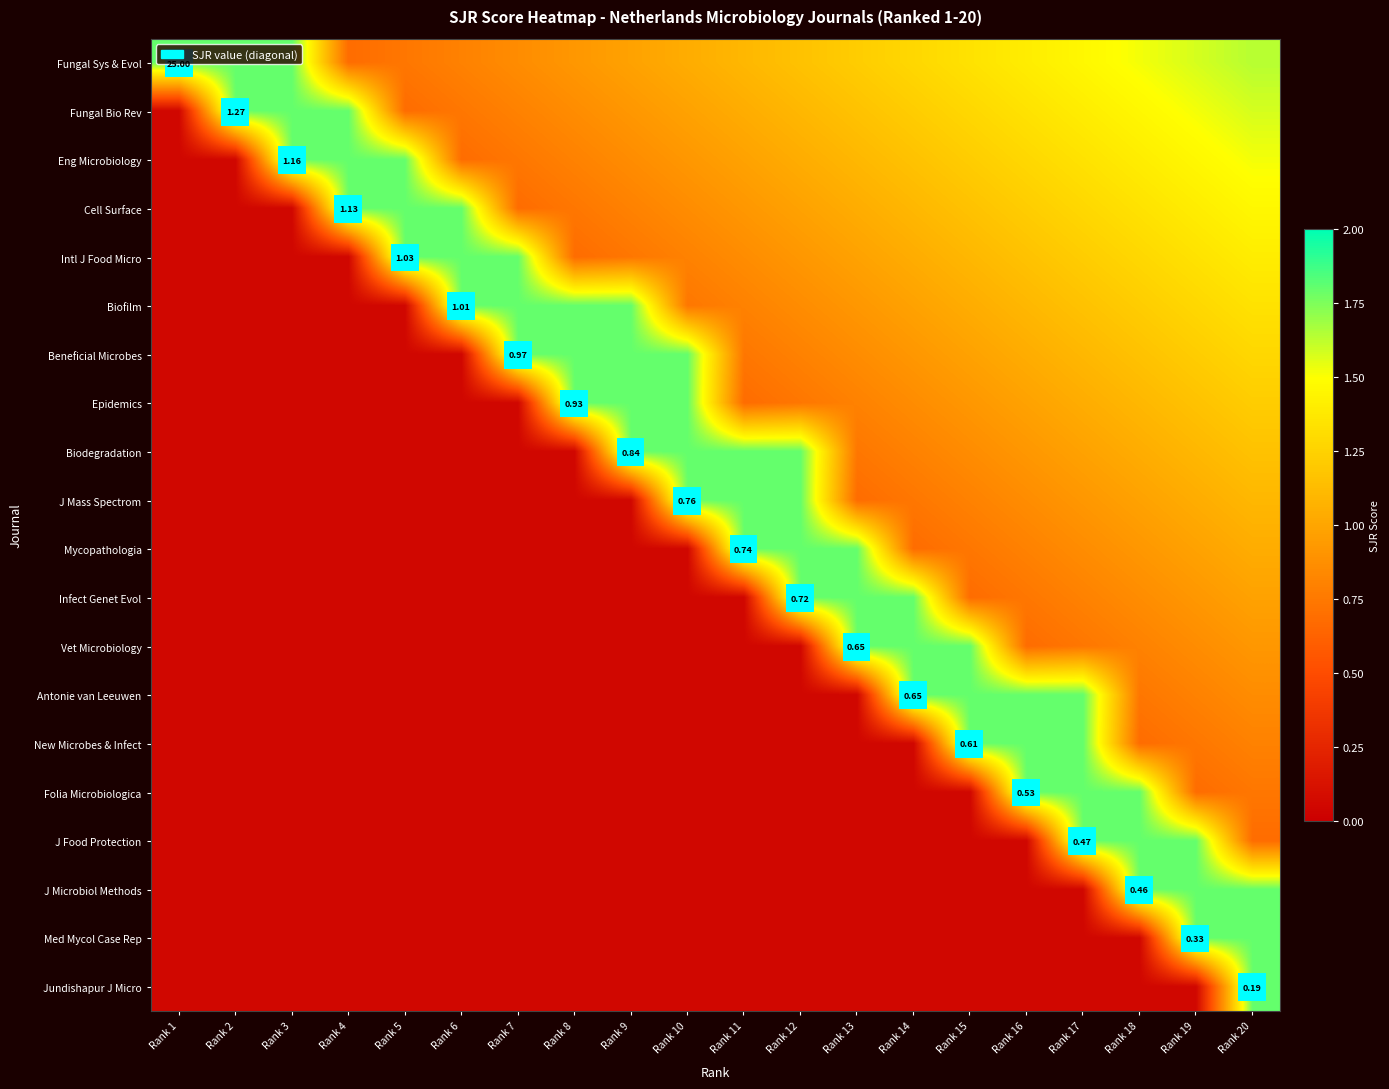

True or false: Eng Microbiology has a value of 0.5 at Rank 19.

False